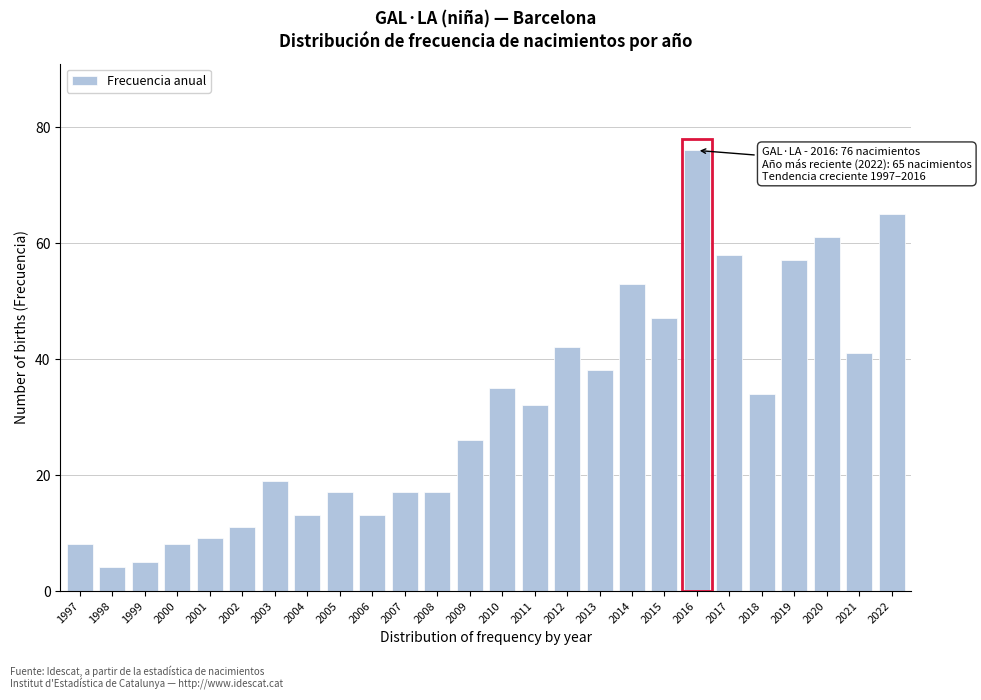

Reading left to right, extract all data points from this chart.

8	4	5	8	9	11	19	13	17	13	17	17	26	35	32	42	38	53	47	76	58	34	57	61	41	65